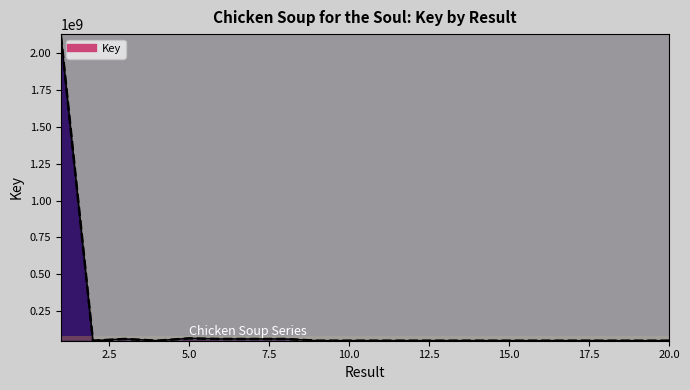

Which category has the highest value across all series?

1